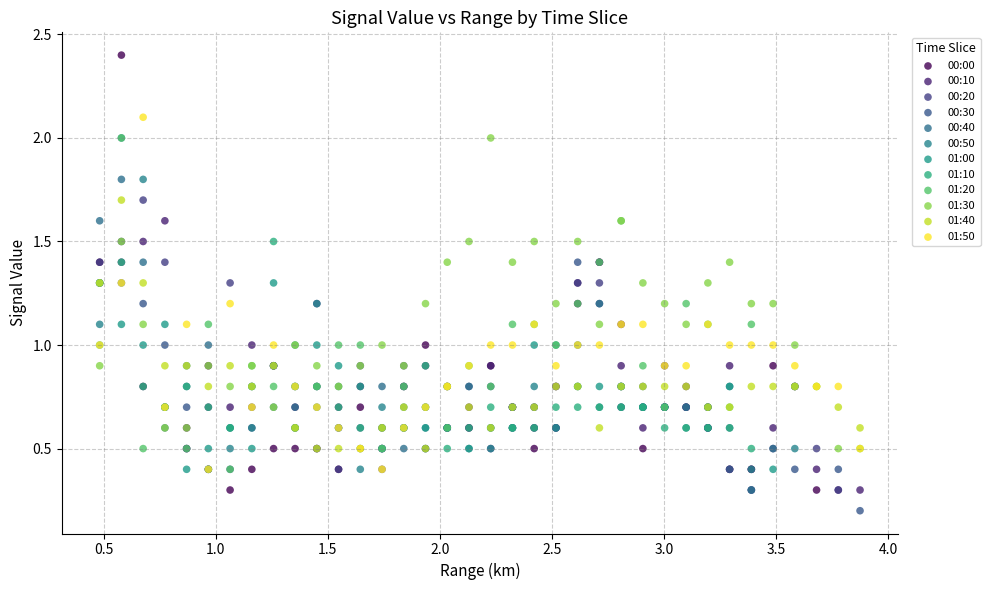

Which series contains the highest Y value?

00:00